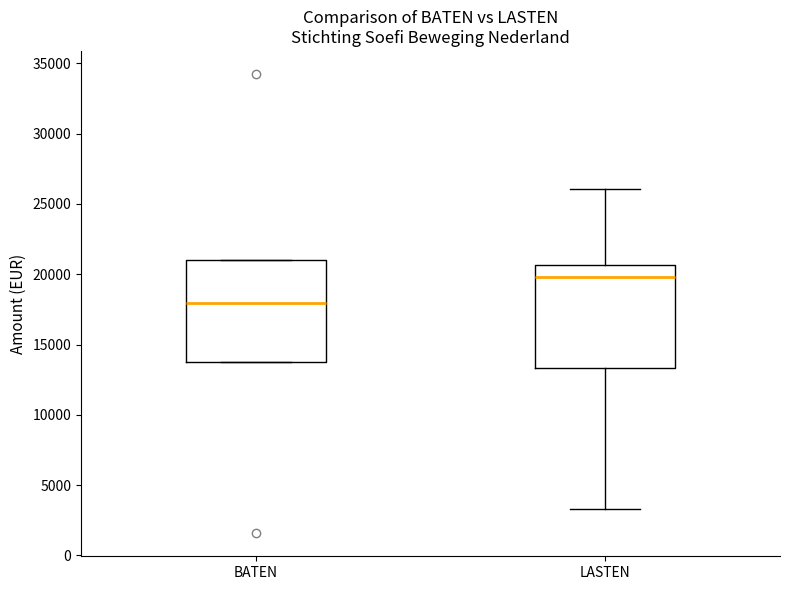

Which box's median line is the highest?

LASTEN